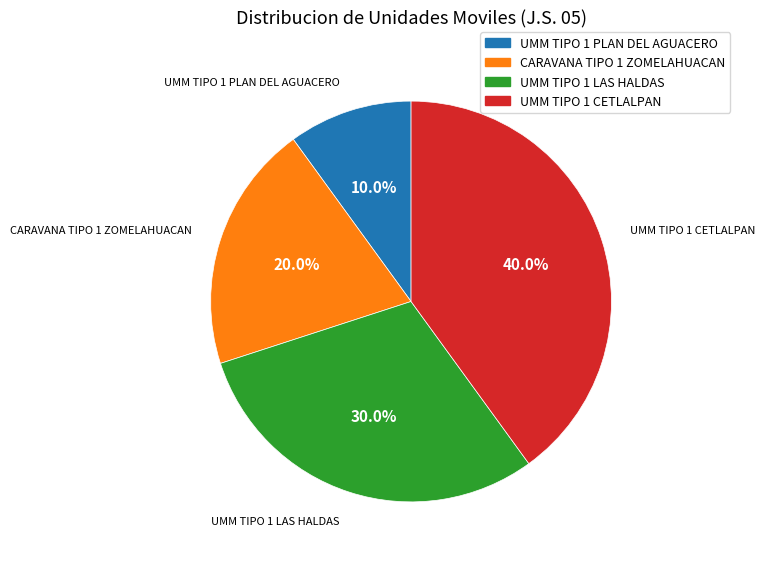

What portion of the pie excludes UMM TIPO 1 CETLALPAN?

60.0%